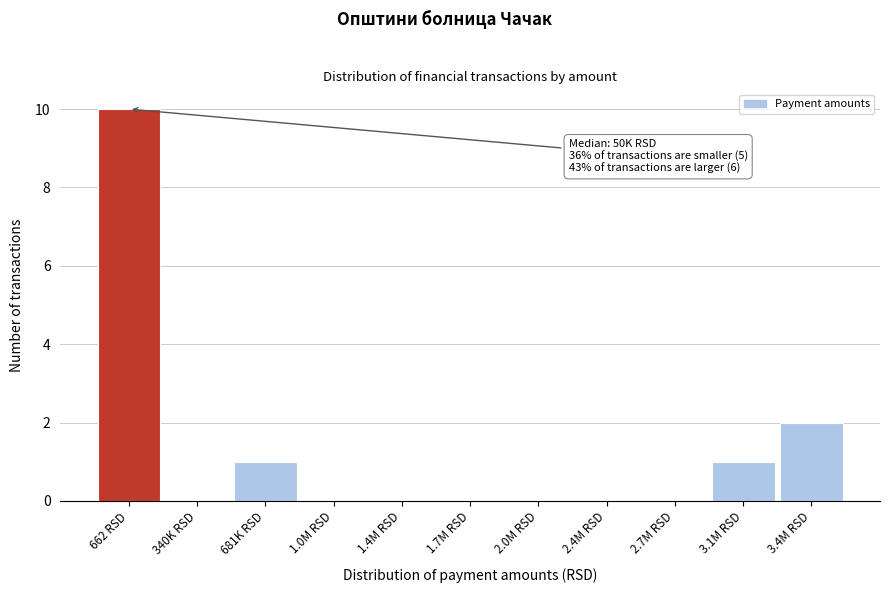

Reading left to right, list all the values displayed in this chart.

662 RSD=10	340K RSD=0	681K RSD=1	1.0M RSD=0	1.4M RSD=0	1.7M RSD=0	2.0M RSD=0	2.4M RSD=0	2.7M RSD=0	3.1M RSD=1	3.4M RSD=2